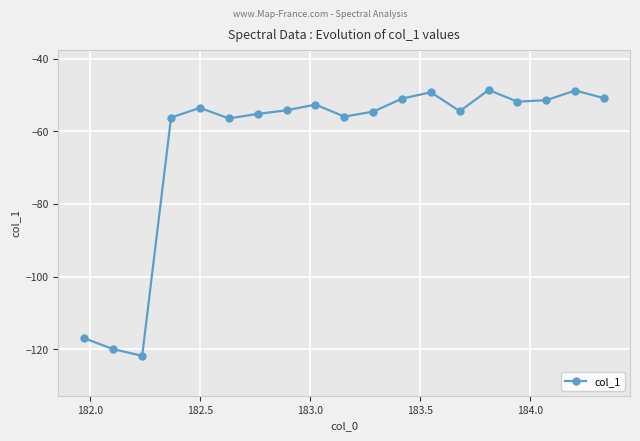

True or false: the data has more than 1 interior local peaks.

True